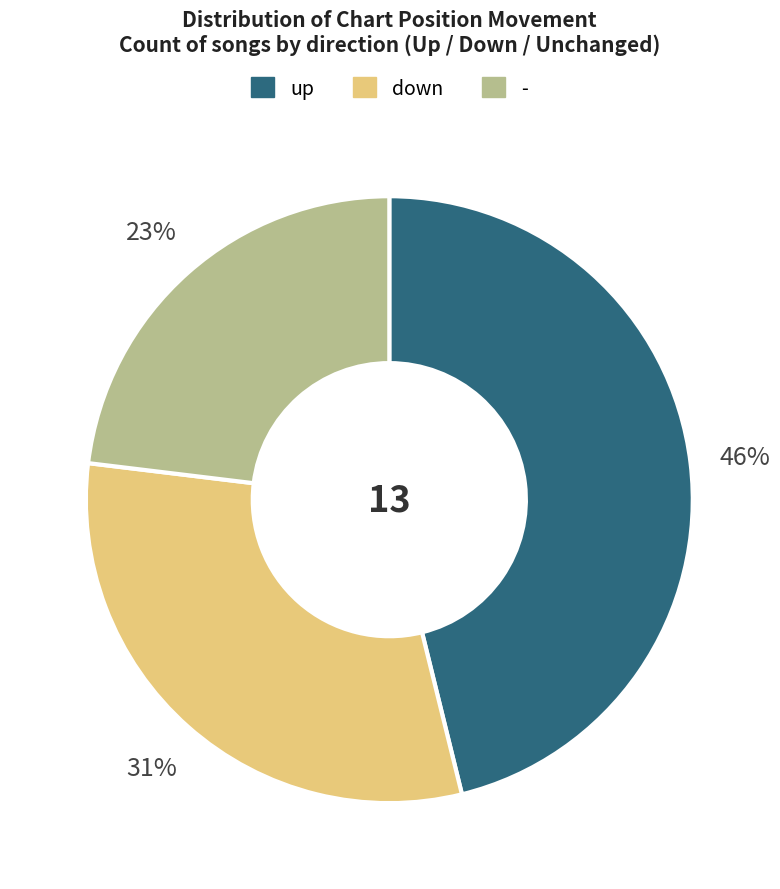

To the nearest percent, what is the combined percentage of - and up?

69%